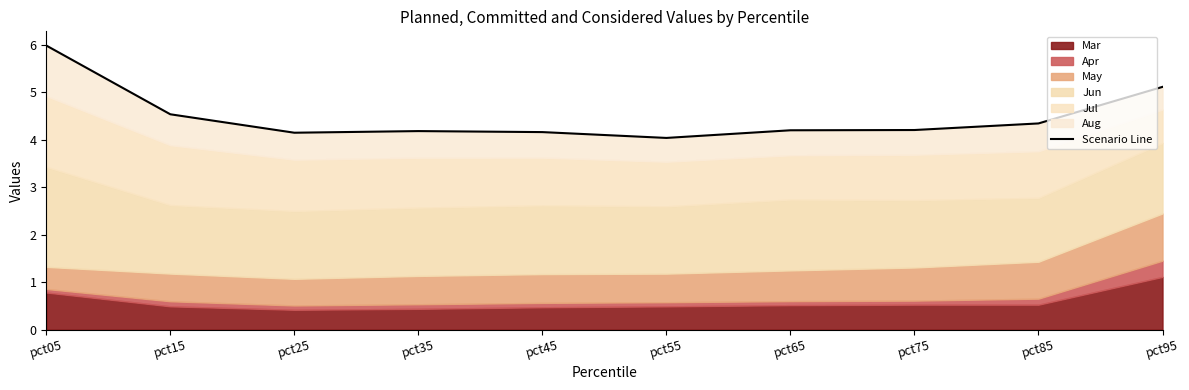

What is the ratio of the value at pct05 to the value at pct15?

1.3